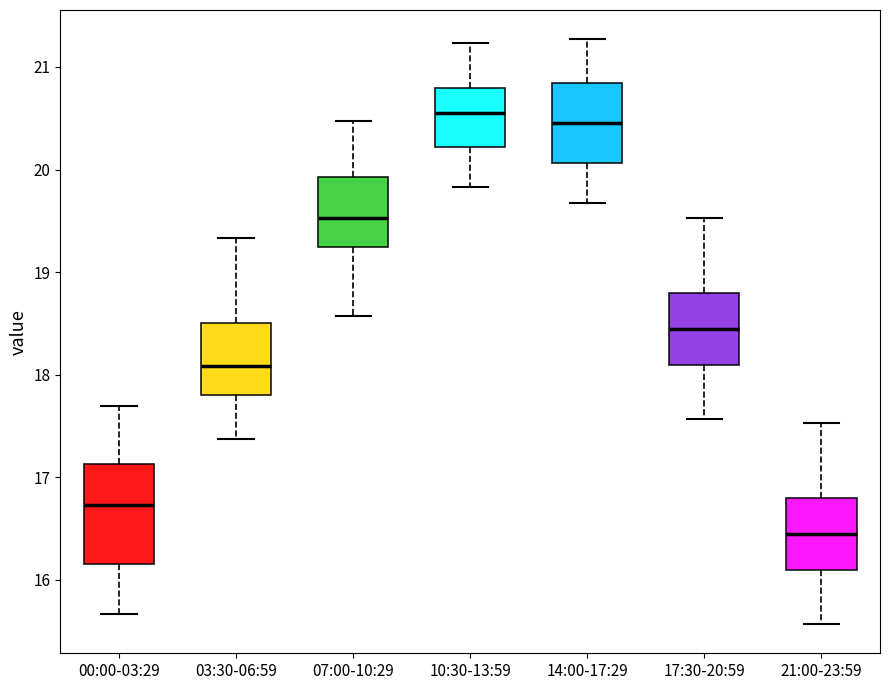

Which box has the highest median line?

10:30-13:59